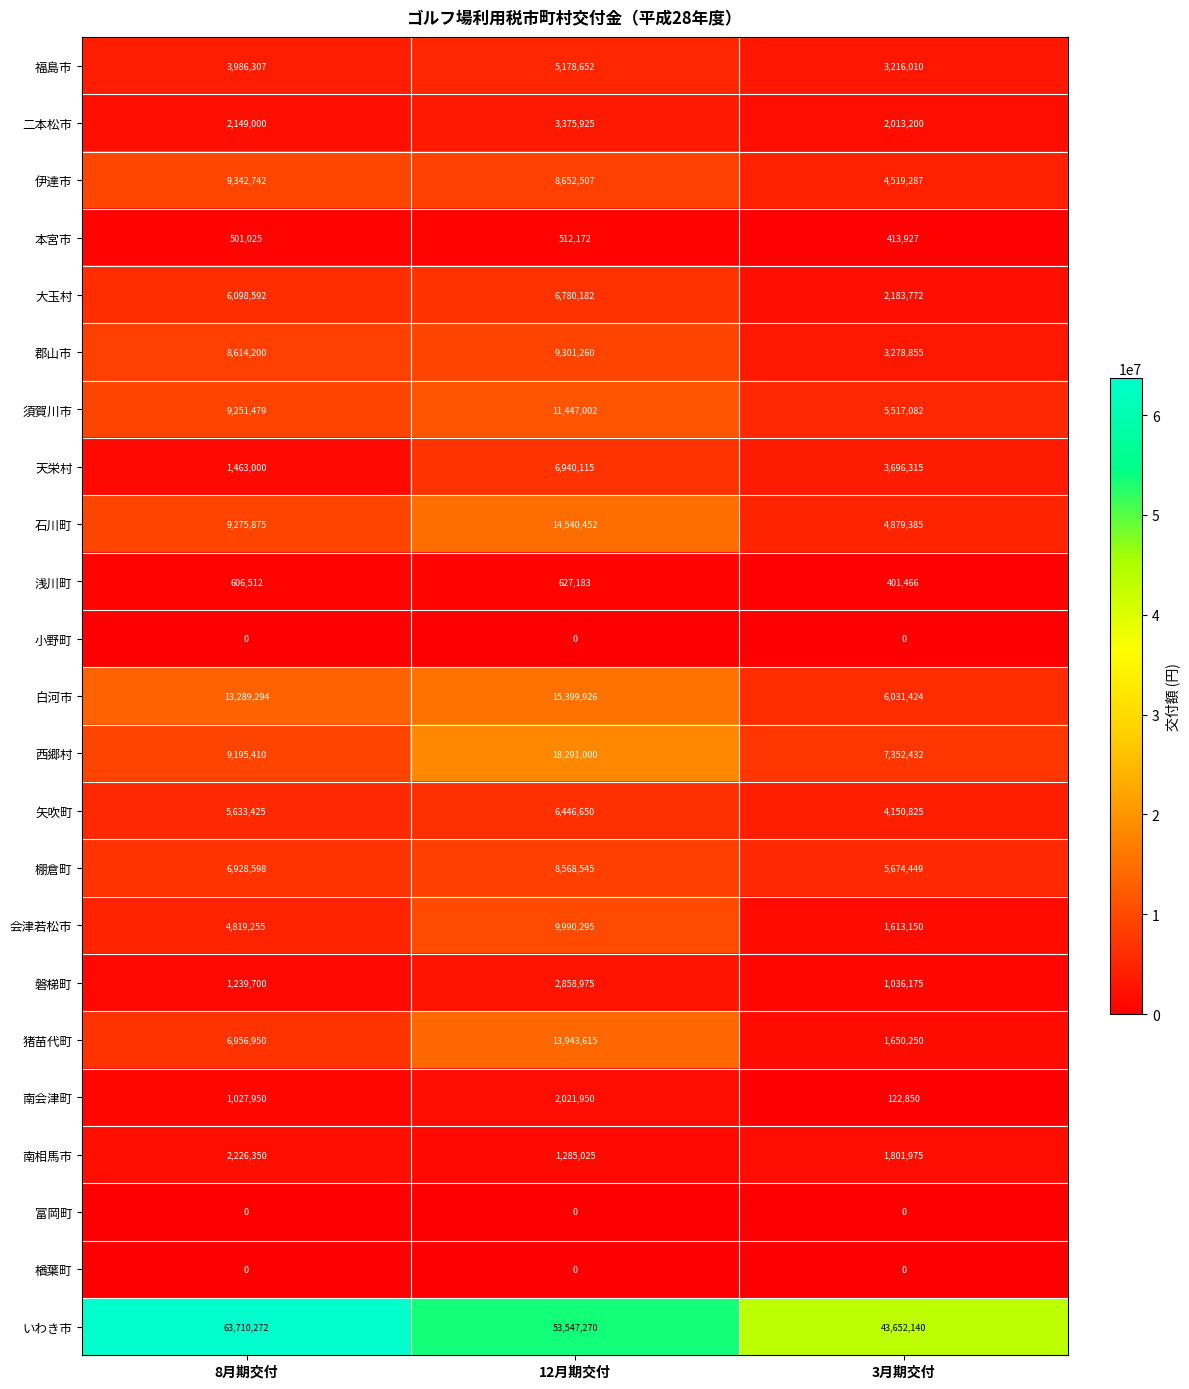

What is the total value across all series at 8月期交付?

166315936